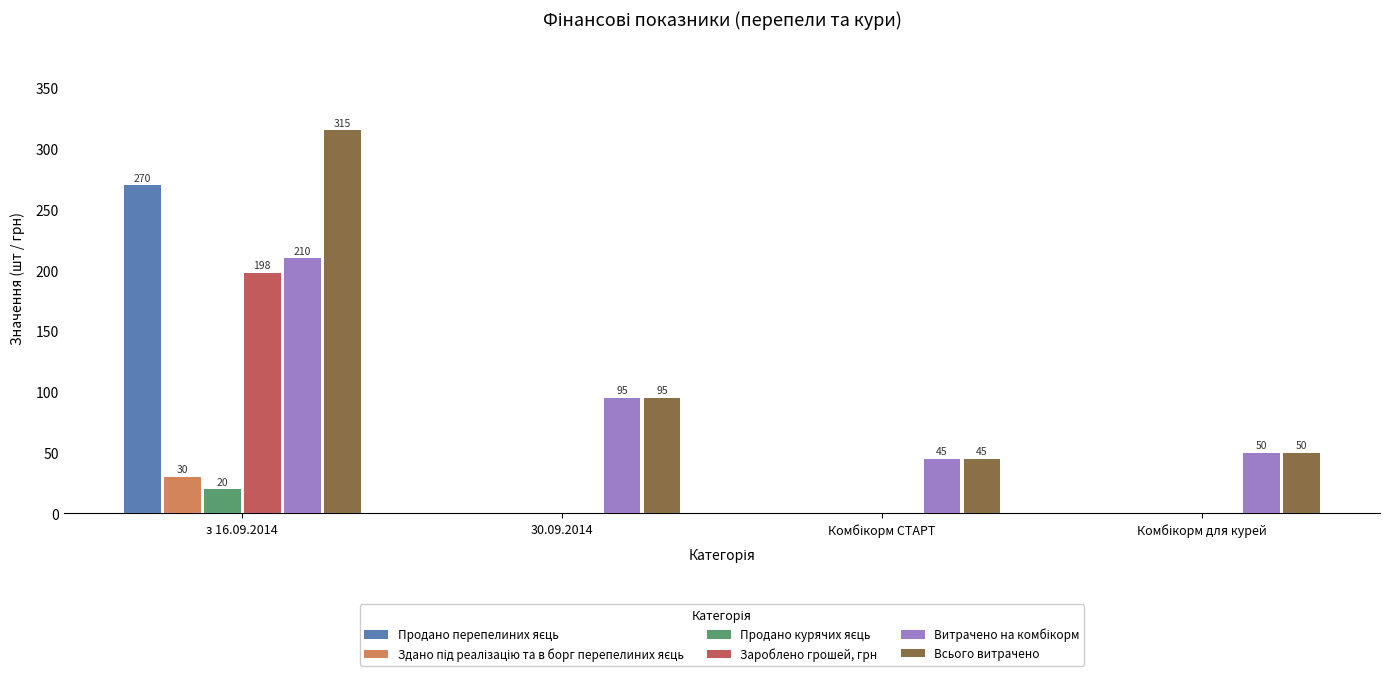

At which category does the chart reach its peak across all series?

з 16.09.2014